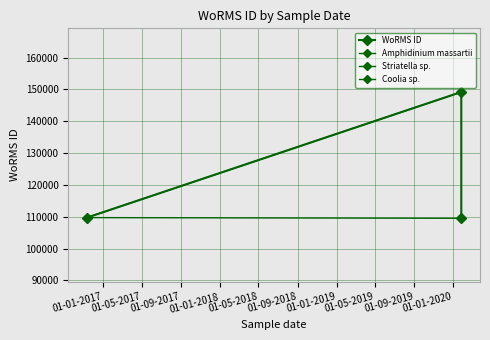

Does the chart have visible grid lines?

Yes